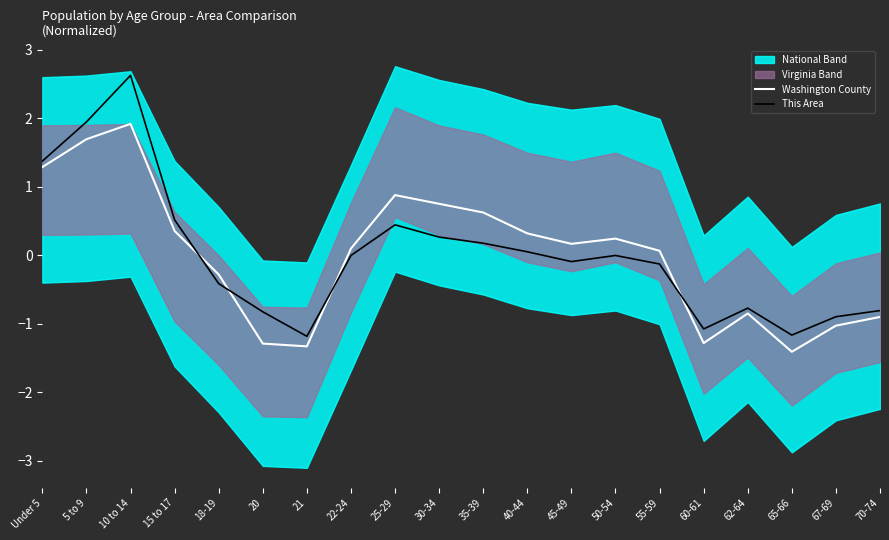

Which series has the largest total across all categories?

This Area